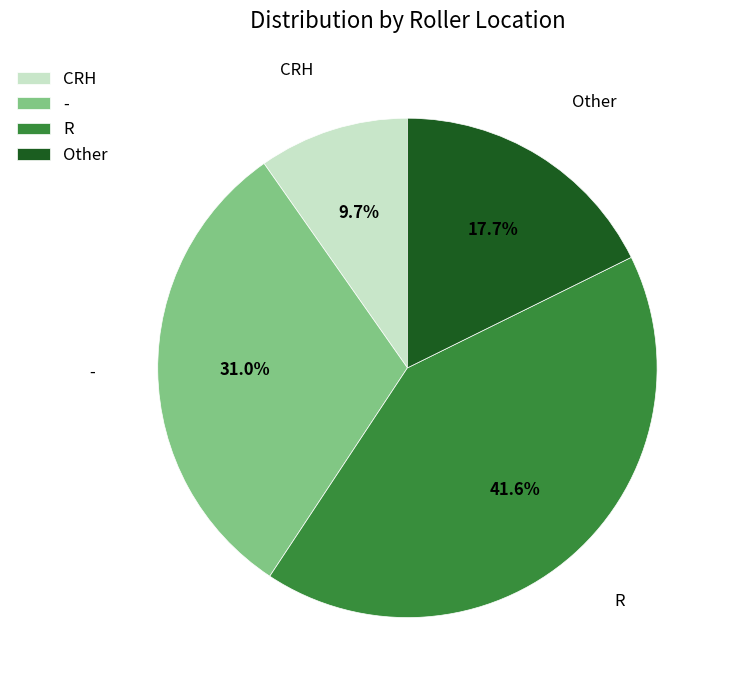

Which has a higher value, - or R?

R